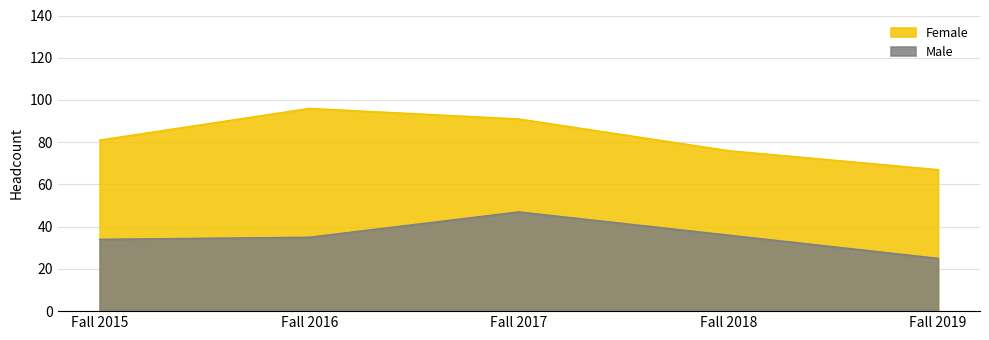

At which label does Female first exceed 81?

Fall 2016